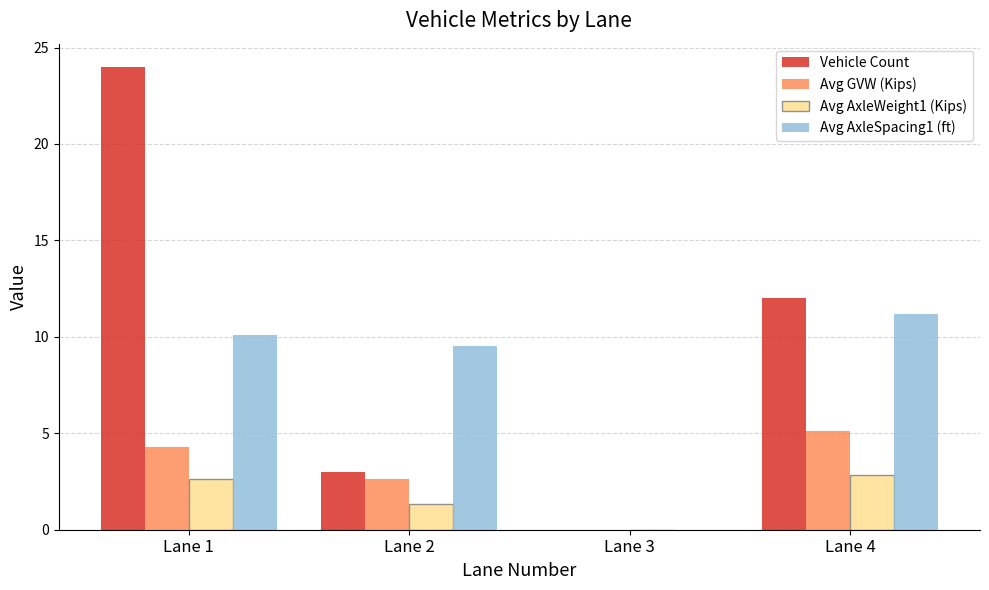

The Avg AxleWeight1 (Kips) series shows 3.9 at Lane 4. True or false?

False